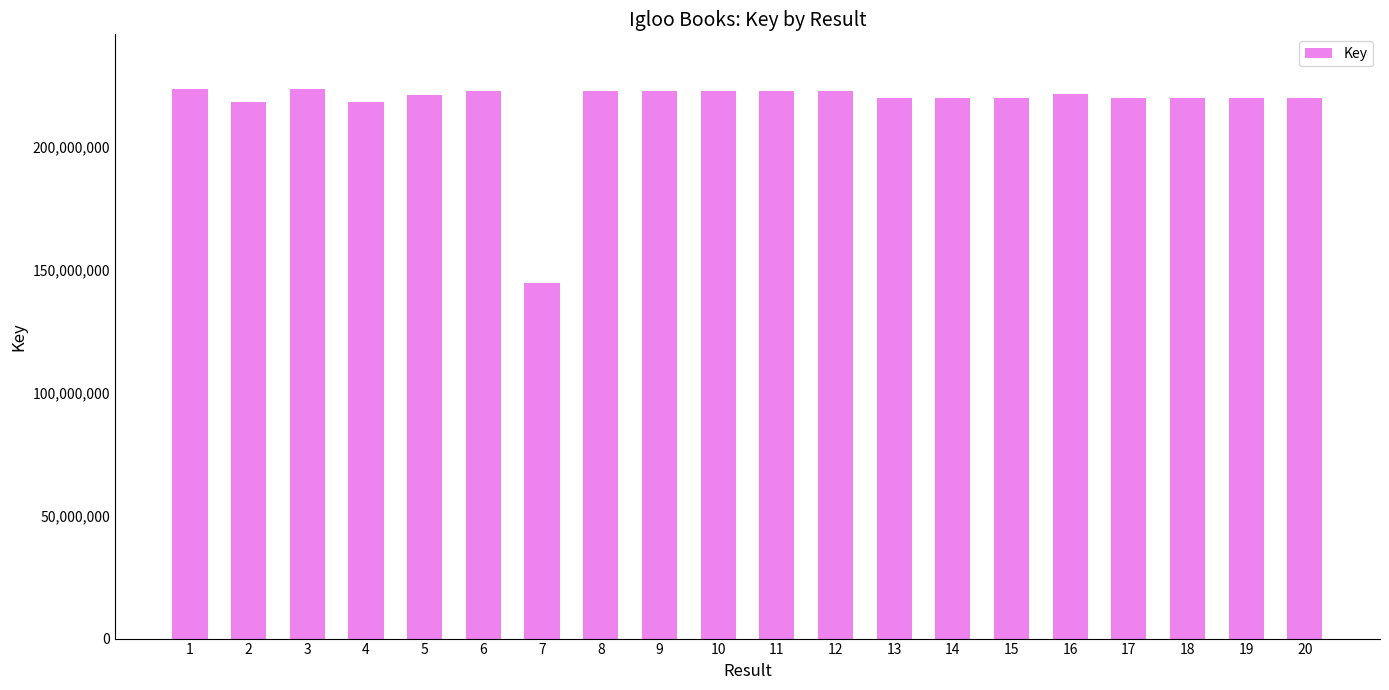

What is the minimum value shown in the chart?

144532423